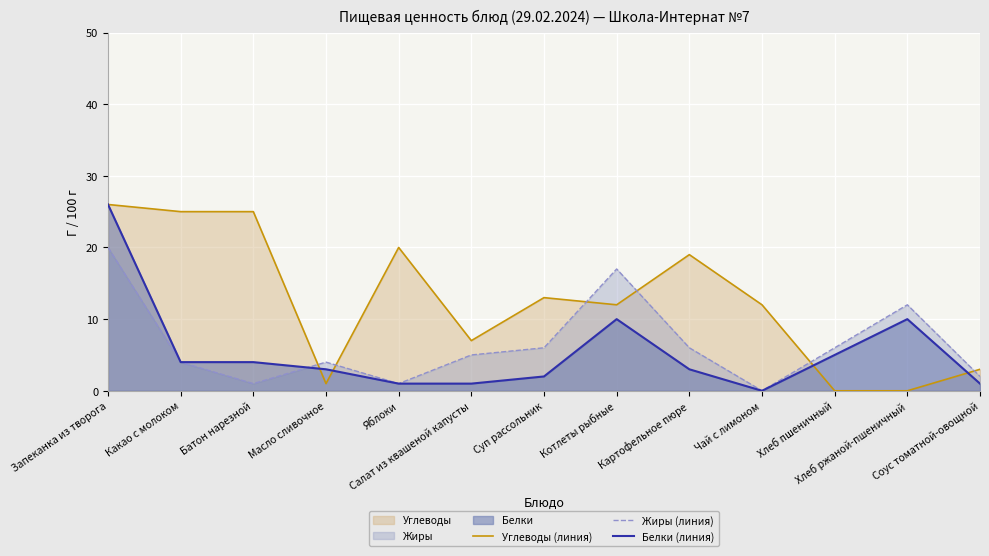

Where is the first local maximum for Жиры (линия)?

Масло сливочное